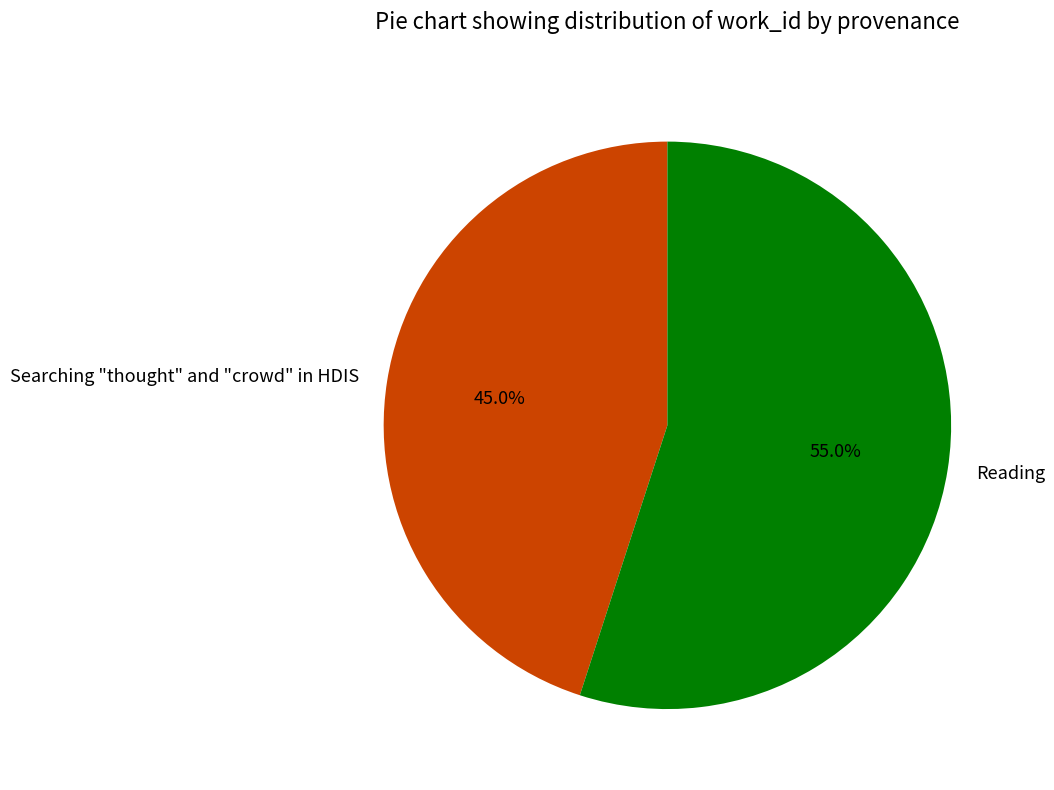

True or false: Reading accounts for 45% of the total.

False